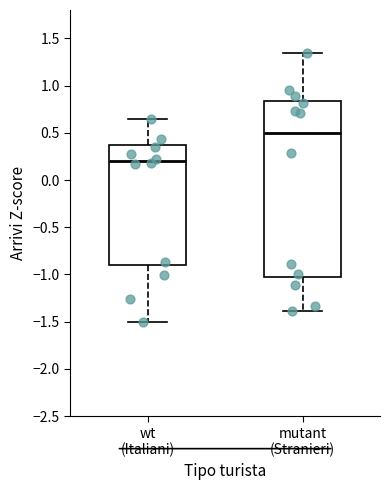

Reading left to right, transcribe this box plot: for each box, give where its median line is, the range the box spans, and where its two whiskers end, as read against the y-axis. The values are not printed on the chart, so give them approximately, as read against the axis.

wt (Italiani): median 0.20, box -0.90 to 0.35, whiskers -1.50 to 0.65
mutant (Stranieri): median 0.50, box -1.00 to 0.85, whiskers -1.40 to 1.35